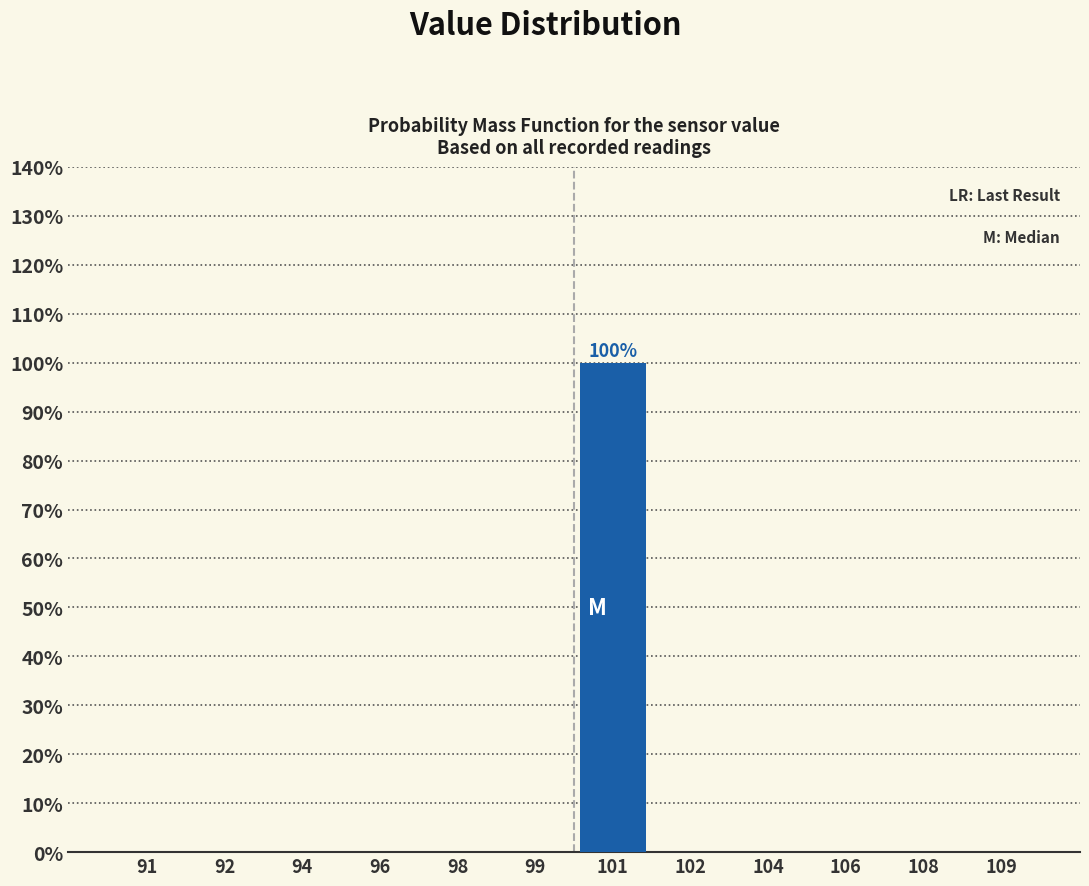

Are the bars horizontal?

No